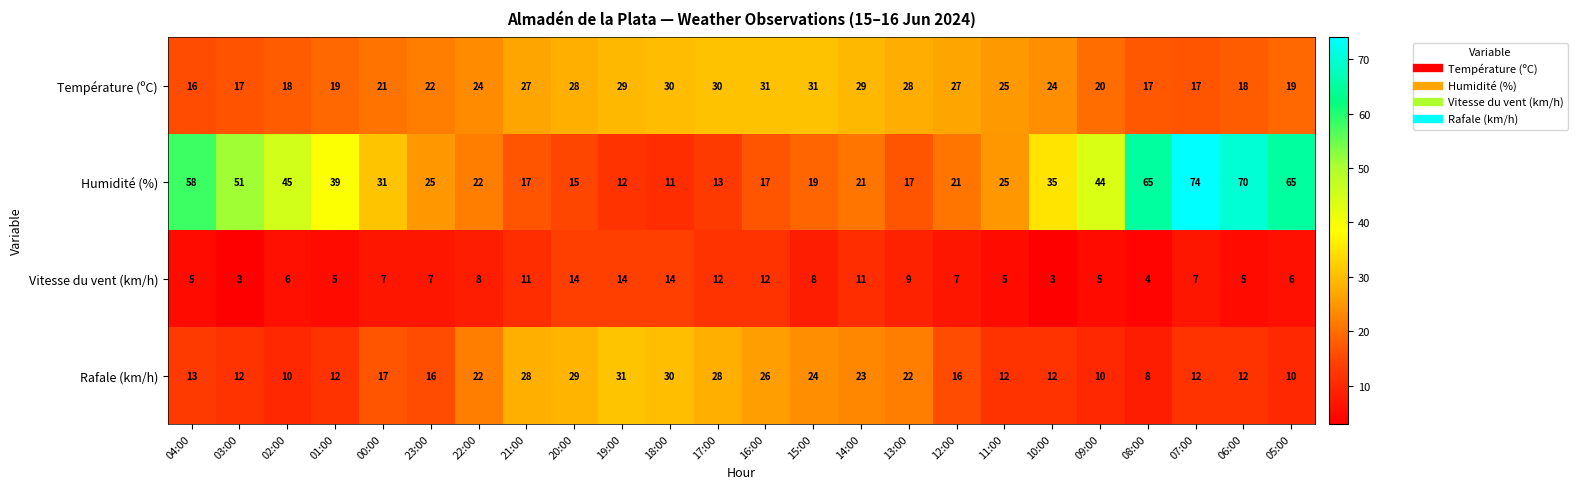

The Rafale (km/h) series shows 12 at 07:00. True or false?

True